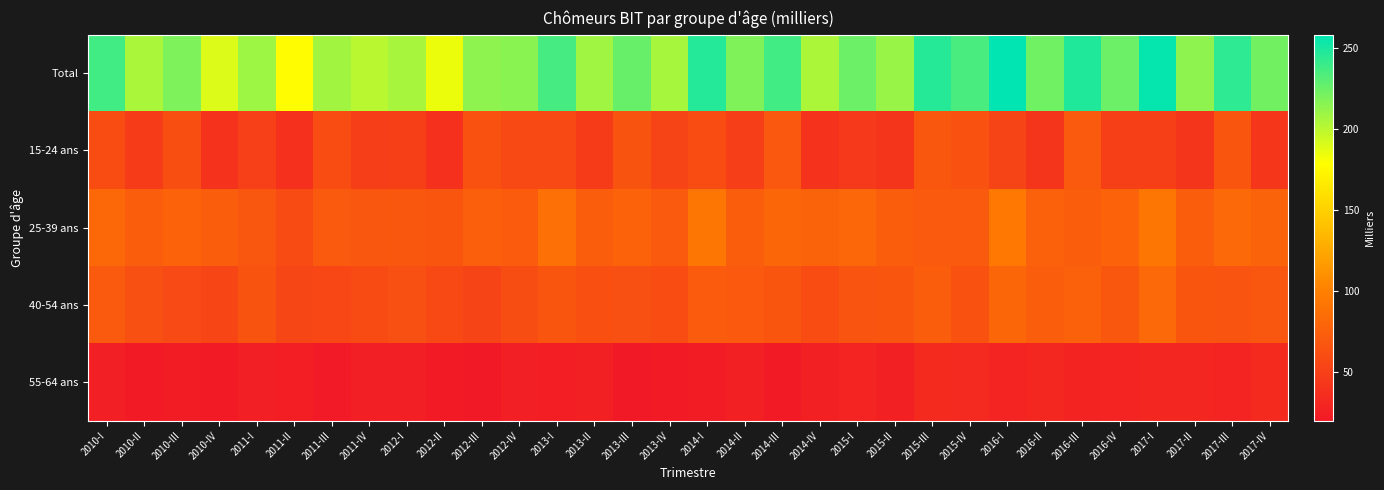

List the series in order of their peak value, highest first.

Total, 25-39 ans, 40-54 ans, 15-24 ans, 55-64 ans